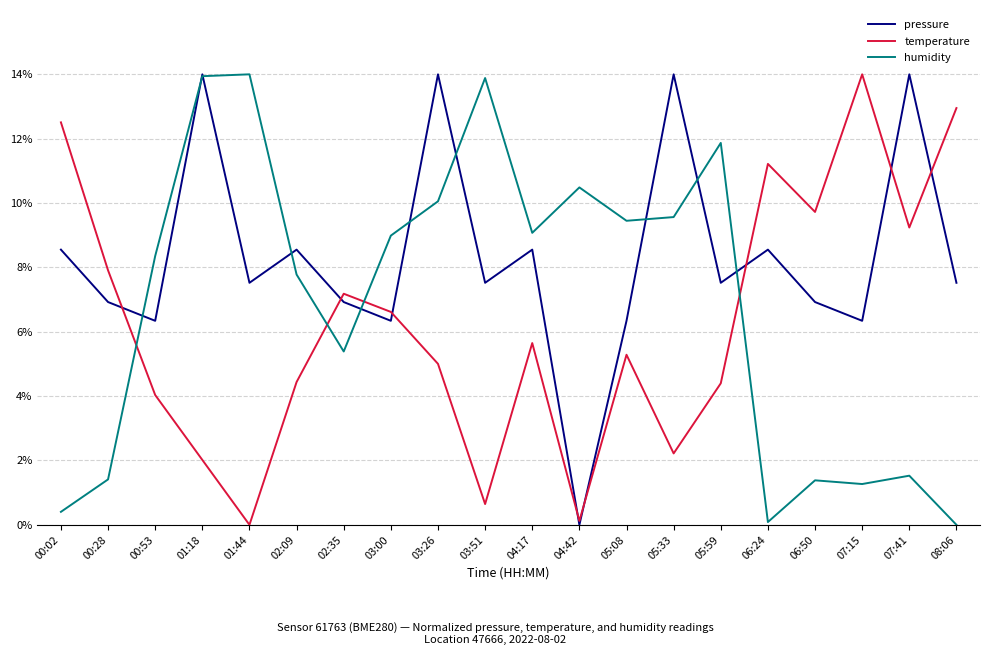

How many intersections are there between temperature and humidity?

4